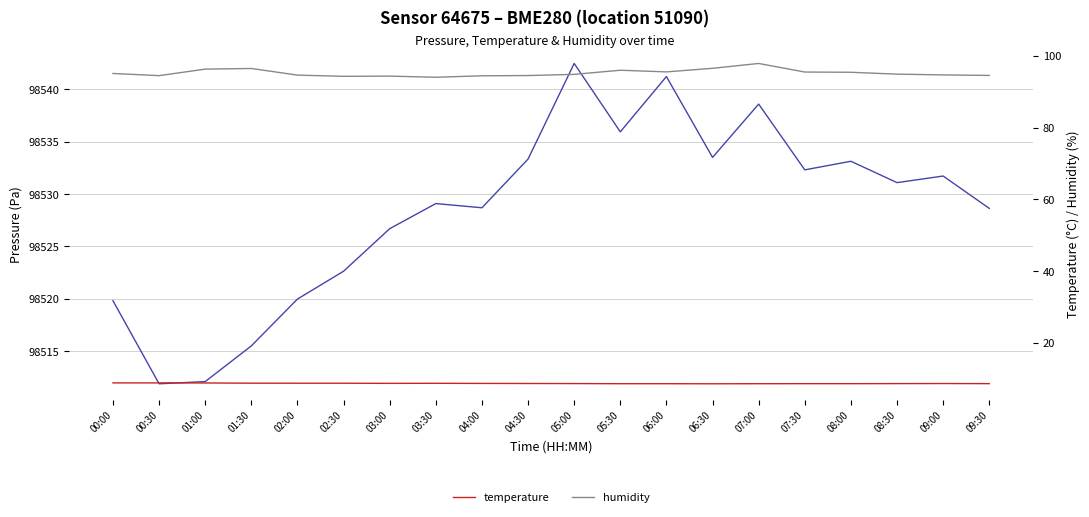

Which series has the largest total across all categories?

pressure